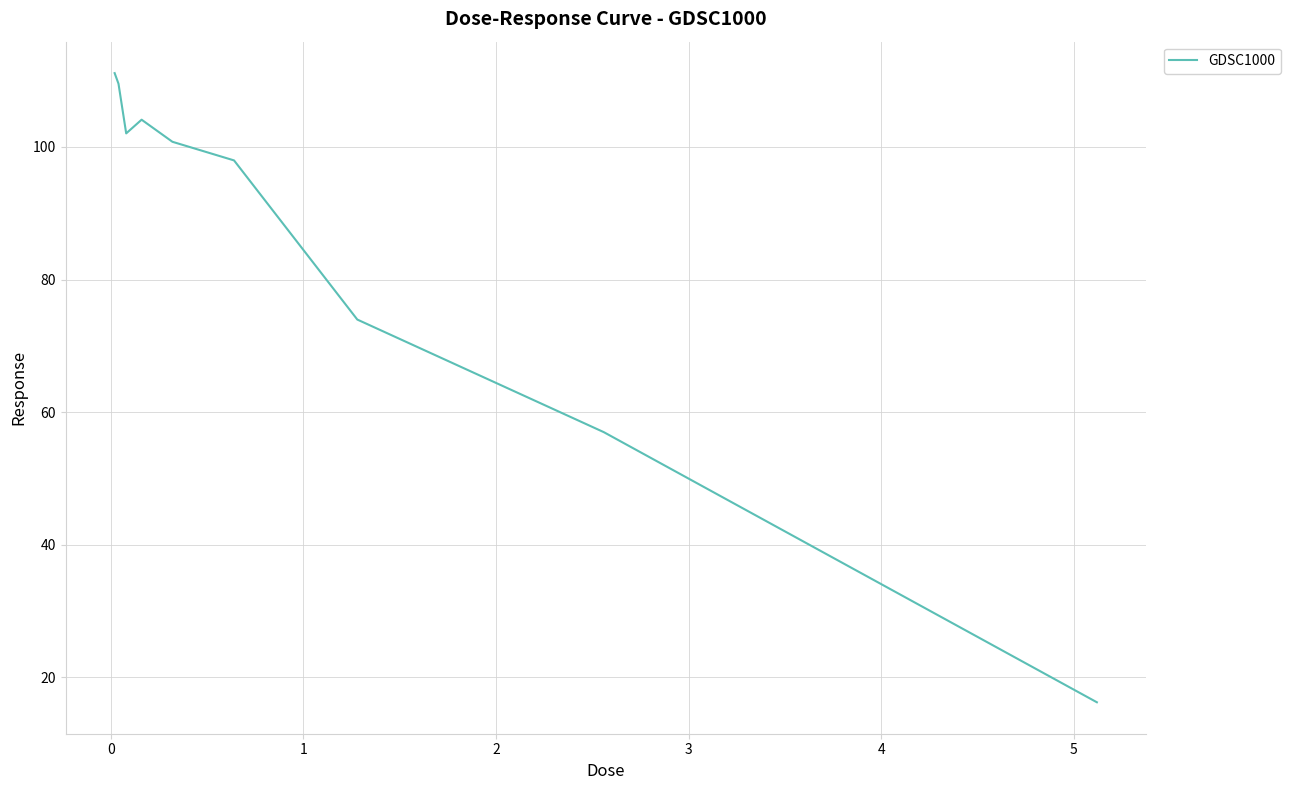

What is the minimum value shown in the chart?

16.2